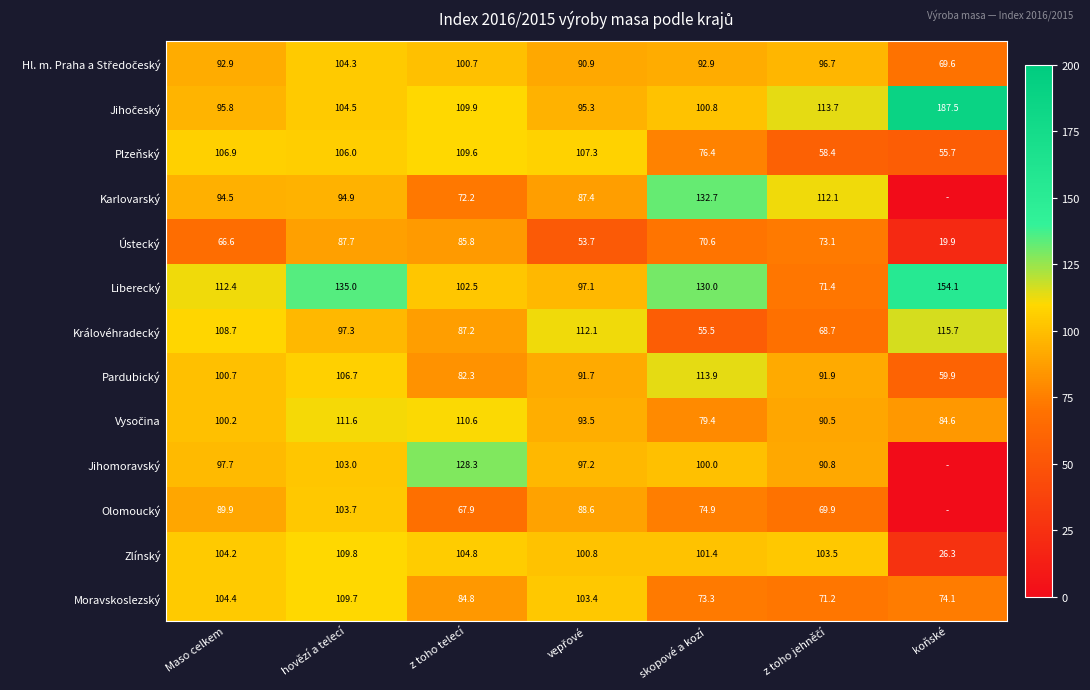

What is the average value of the Královéhradecký series?

92.2